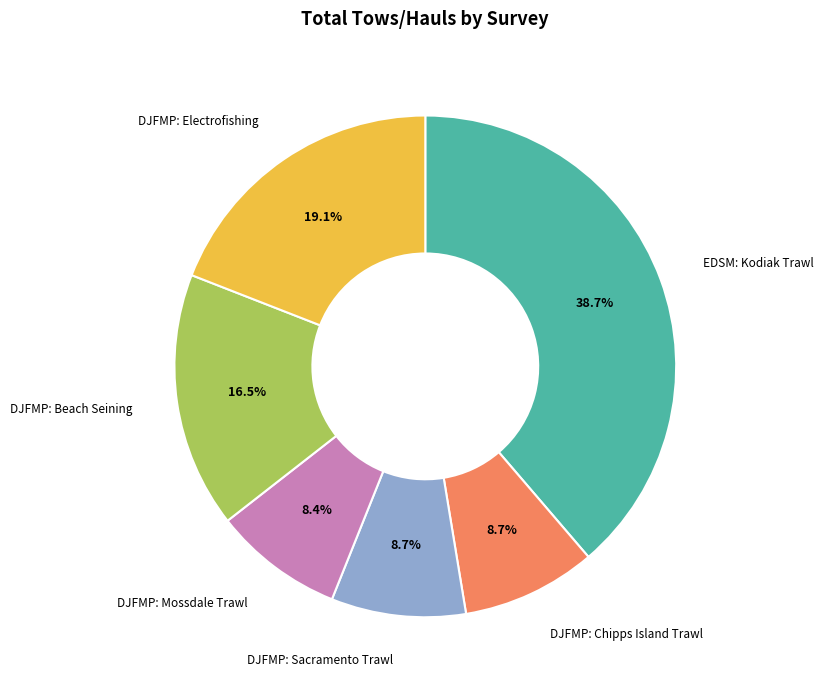

Is there any slice that represents more than half of the pie?

No